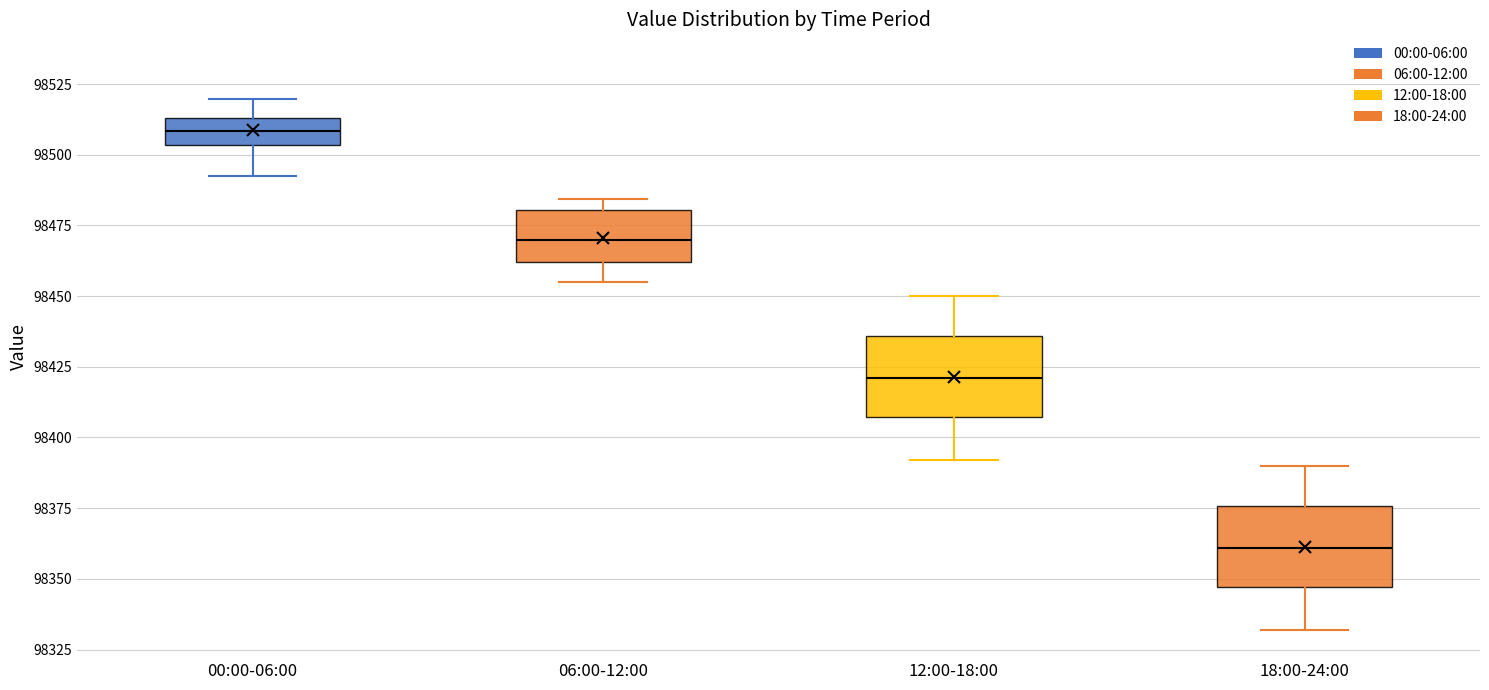

Reading left to right, transcribe this box plot: for each box, give where its median line is, the range the box spans, and where its two whiskers end, as read against the y-axis. The values are not printed on the chart, so give them approximately, as read against the axis.

00:00-06:00: median 98510, box 98505 to 98515, whiskers 98495 to 98520
06:00-12:00: median 98470, box 98460 to 98480, whiskers 98455 to 98485
12:00-18:00: median 98420, box 98405 to 98435, whiskers 98390 to 98450
18:00-24:00: median 98360, box 98345 to 98375, whiskers 98330 to 98390